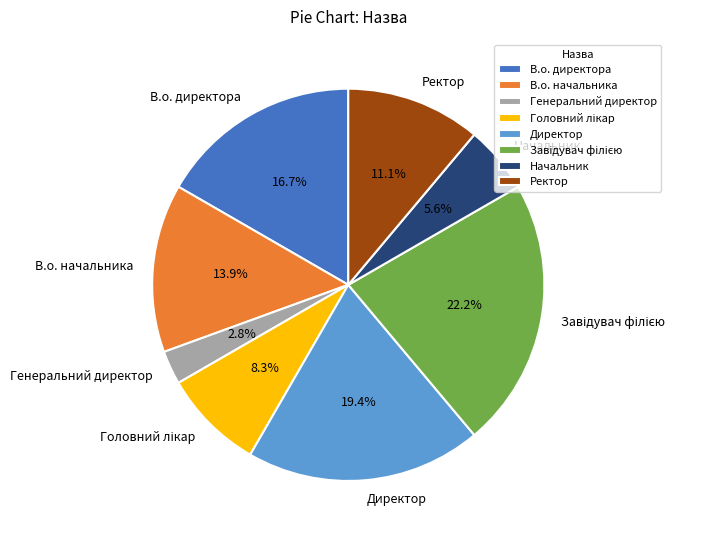

How much of the chart is everything except В.о. начальника?

86.1%